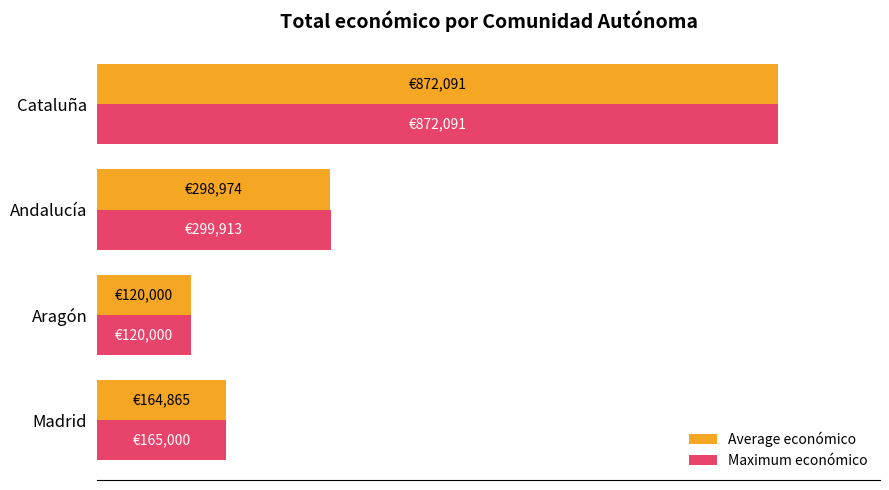

What are all the series names shown in the legend?

Average económico, Maximum económico